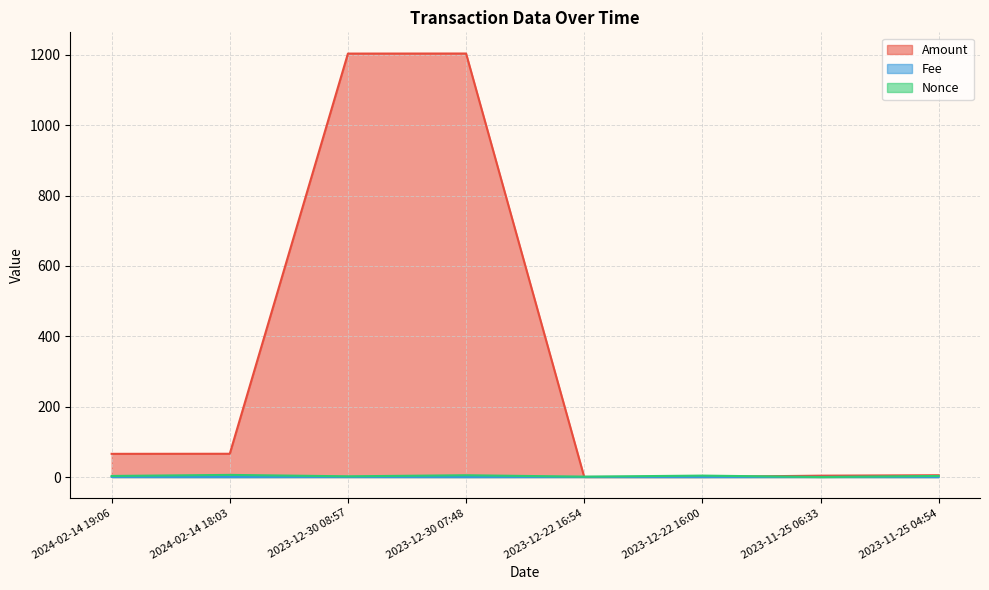

Reading left to right, transcribe all the data shown in this chart.

Amount: 65.9	66.1	1203.8	1204.0	0.1	0.3	3.8	5.0
Fee: 0.2	0.0	0.2	0.0	0.2	0.0	0.2	0.0
Nonce: 3.0	6.0	2.0	5.0	1.0	4.0	0.0	3.0